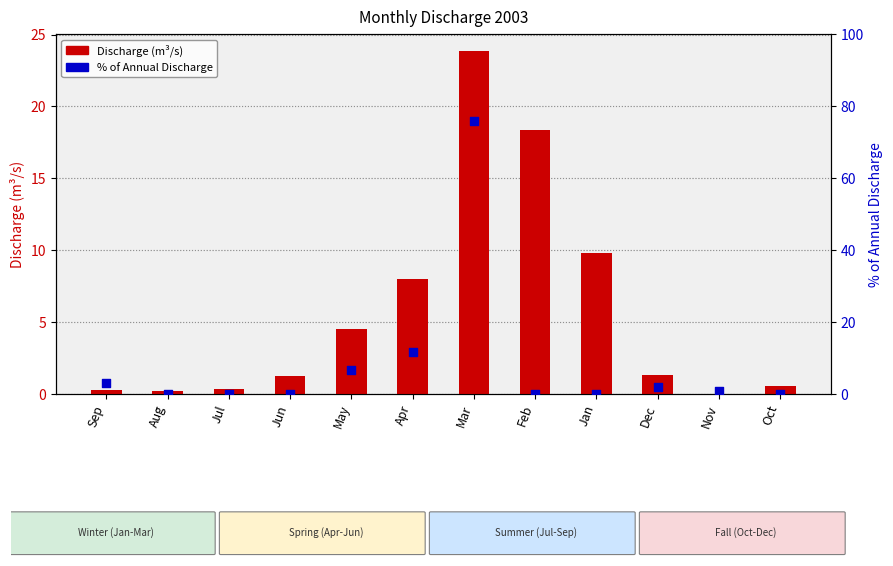

What is the total value across all series at Feb?

18.3